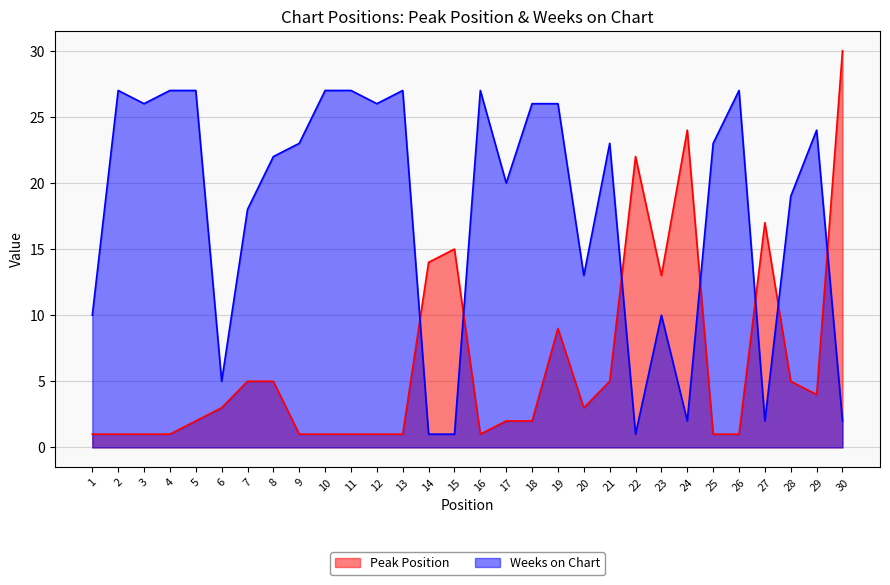

Is it true that Weeks on Chart equals 26 at 3?

True